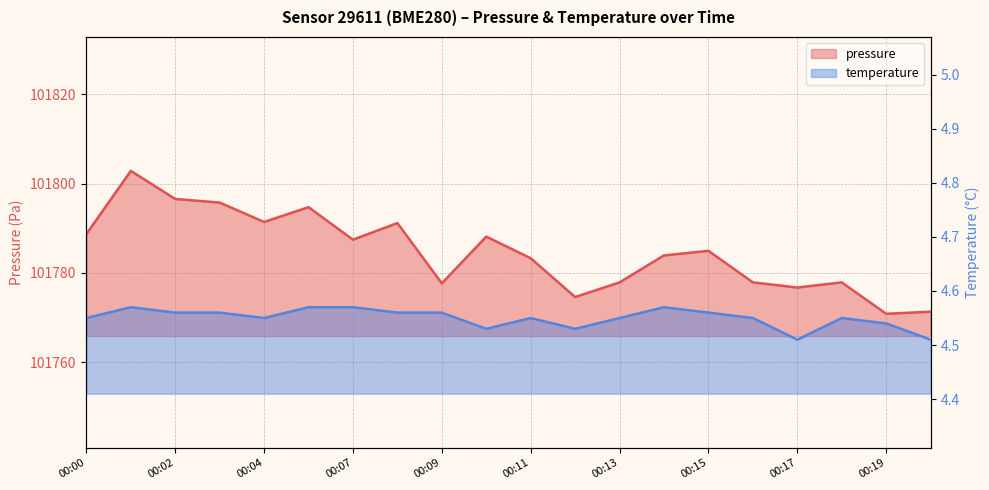

At which category does the chart reach its peak across all series?

00:01